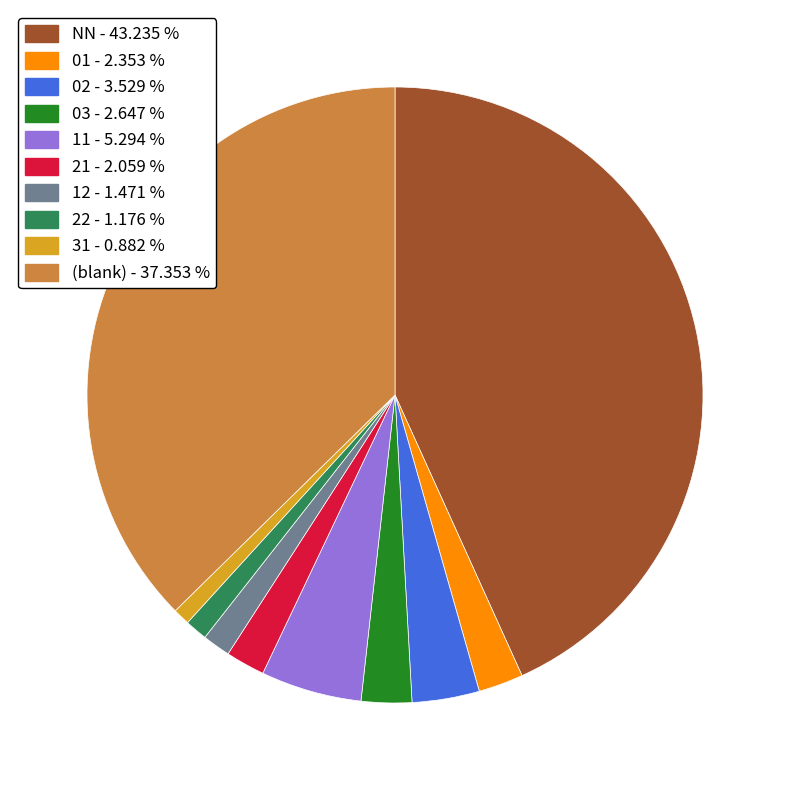

Is there a majority slice in this chart?

No